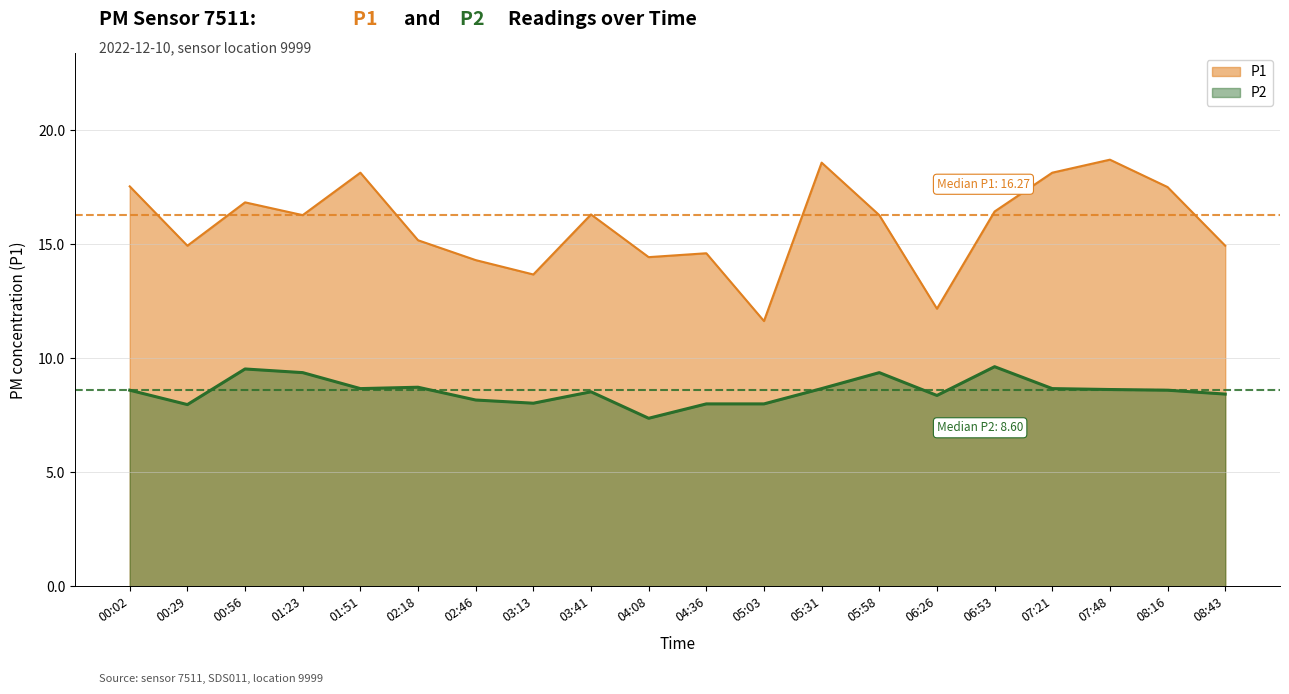

Is it true that P2 equals 1.8 at 00:02?

False